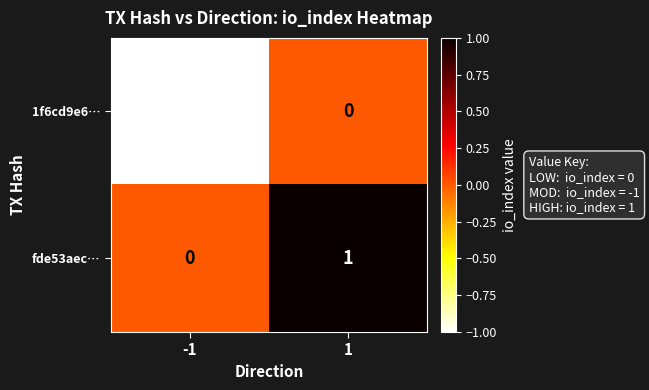

Reading right to left, transcribe all the data shown in this chart.

1f6cd9e6…: 0	-1
fde53aec…: 1	0